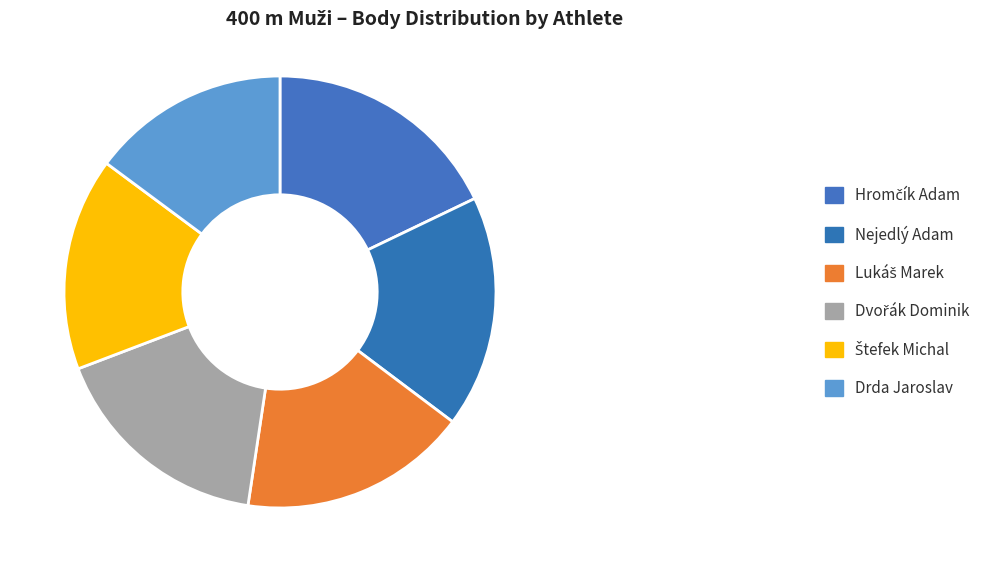

Combined, what portion of the pie is Dvořák Dominik and Štefek Michal?

32.8%